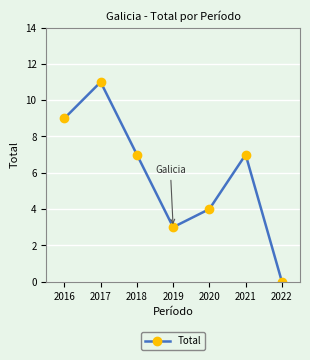

What is the difference between the values at 2018 and 2016?

2